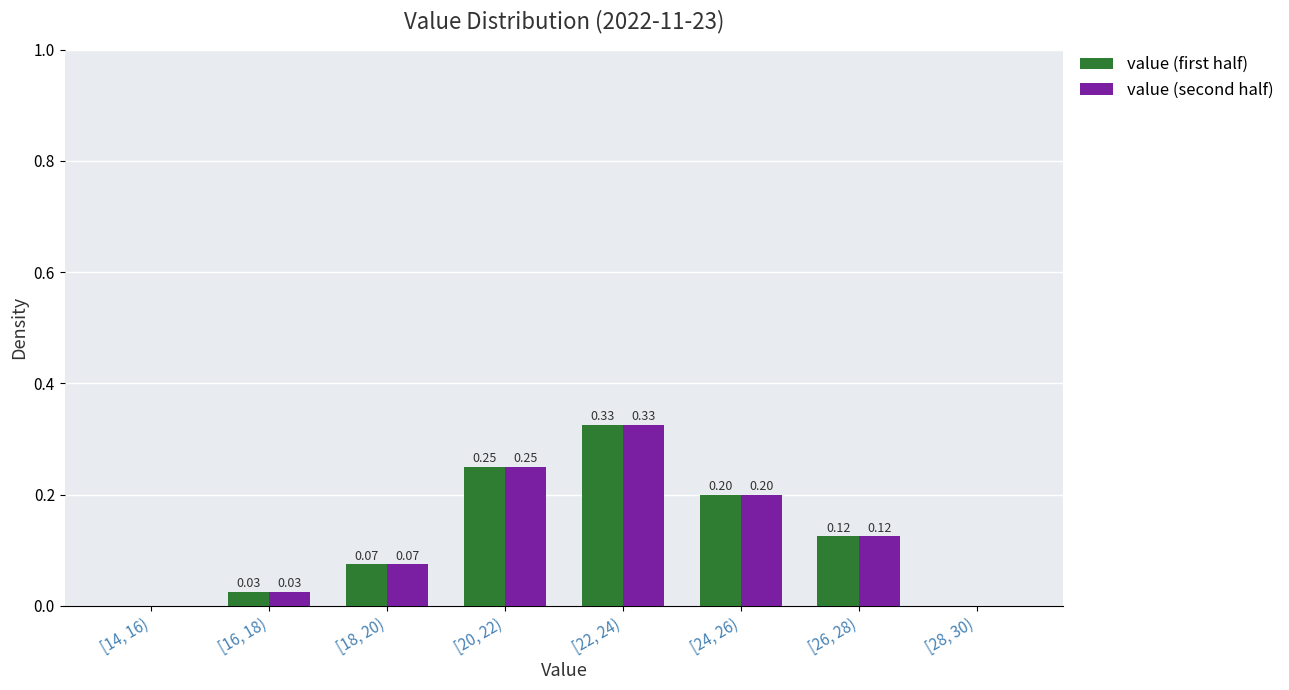

What is the total value across all series at [22, 24)?

0.7